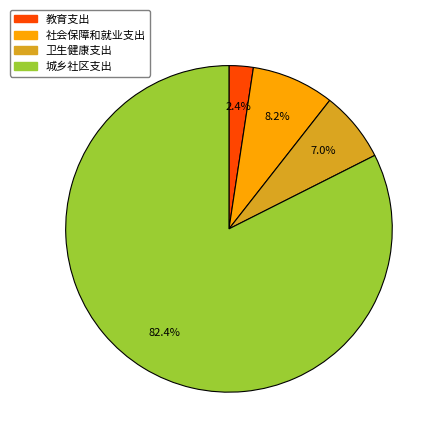

What percentage do 城乡社区支出 and 社会保障和就业支出 together represent?

90.6%